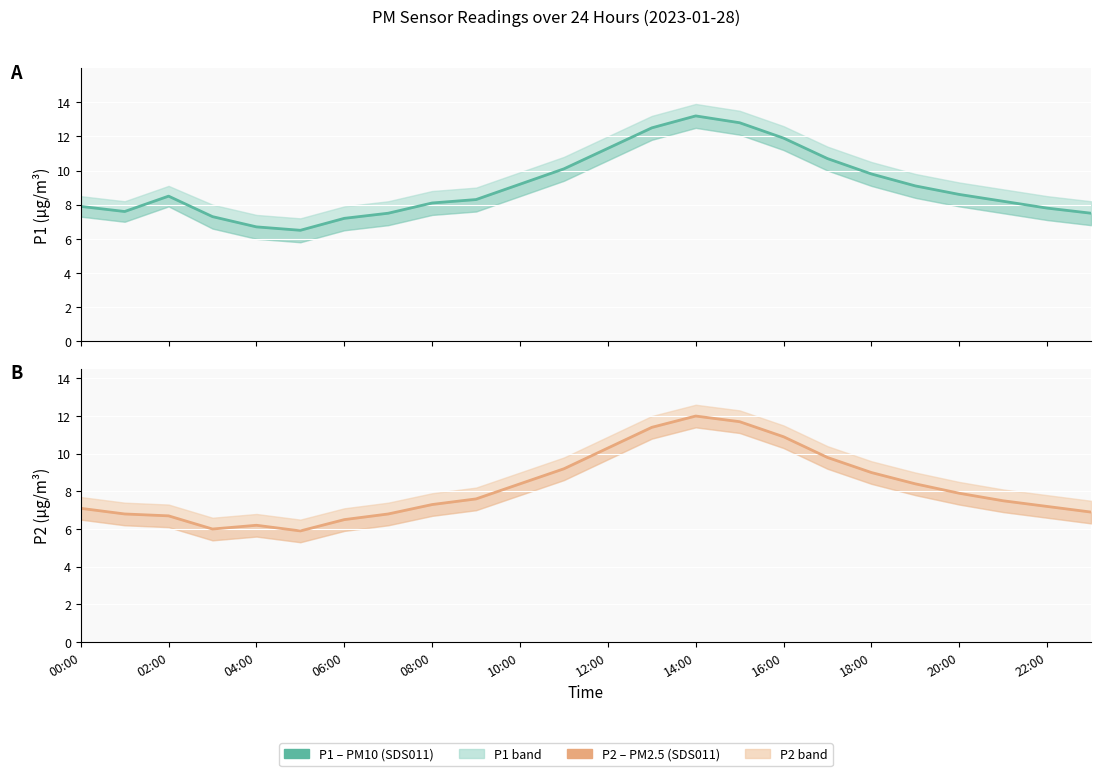

True or false: P1 has a value of 18.1 at 16:00.

False